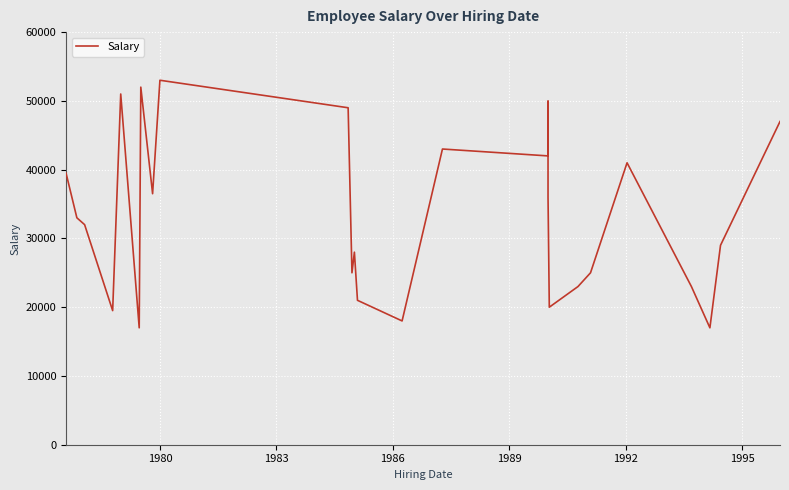

True or false: there are more than 2 points higher than both neighbors.

True